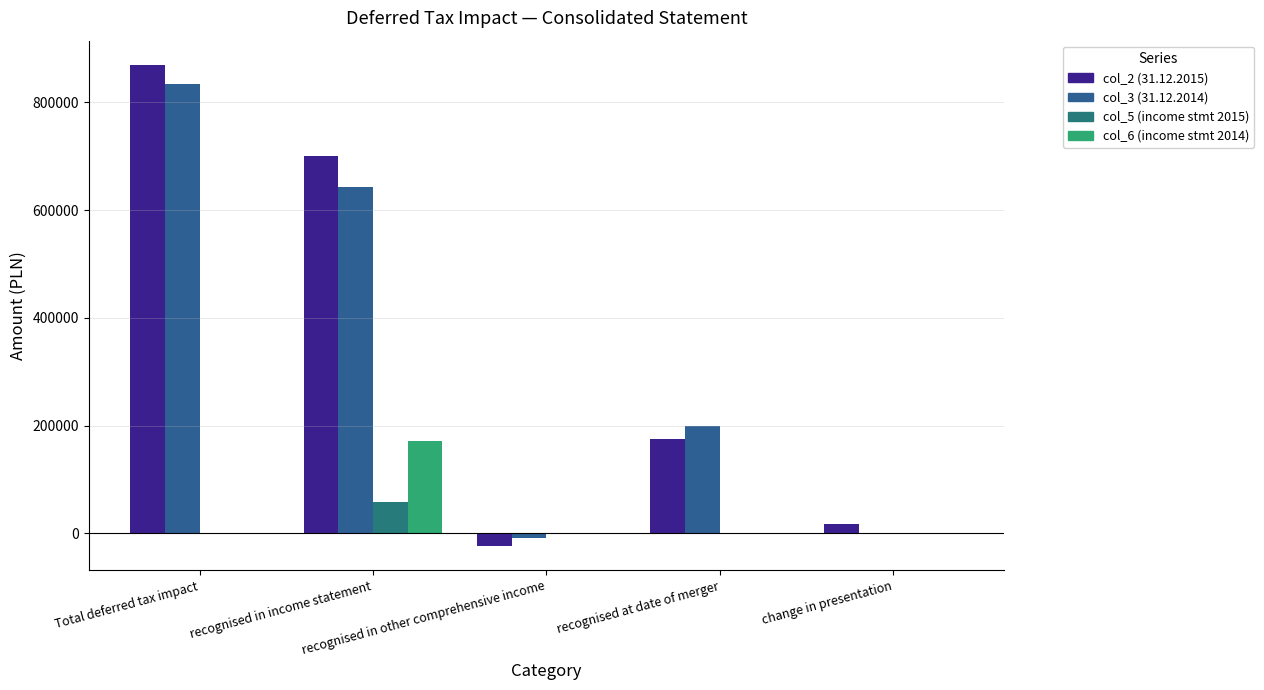

Which series changed the most between recognised in income statement and recognised at date of merger?

col_2 (31.12.2015)